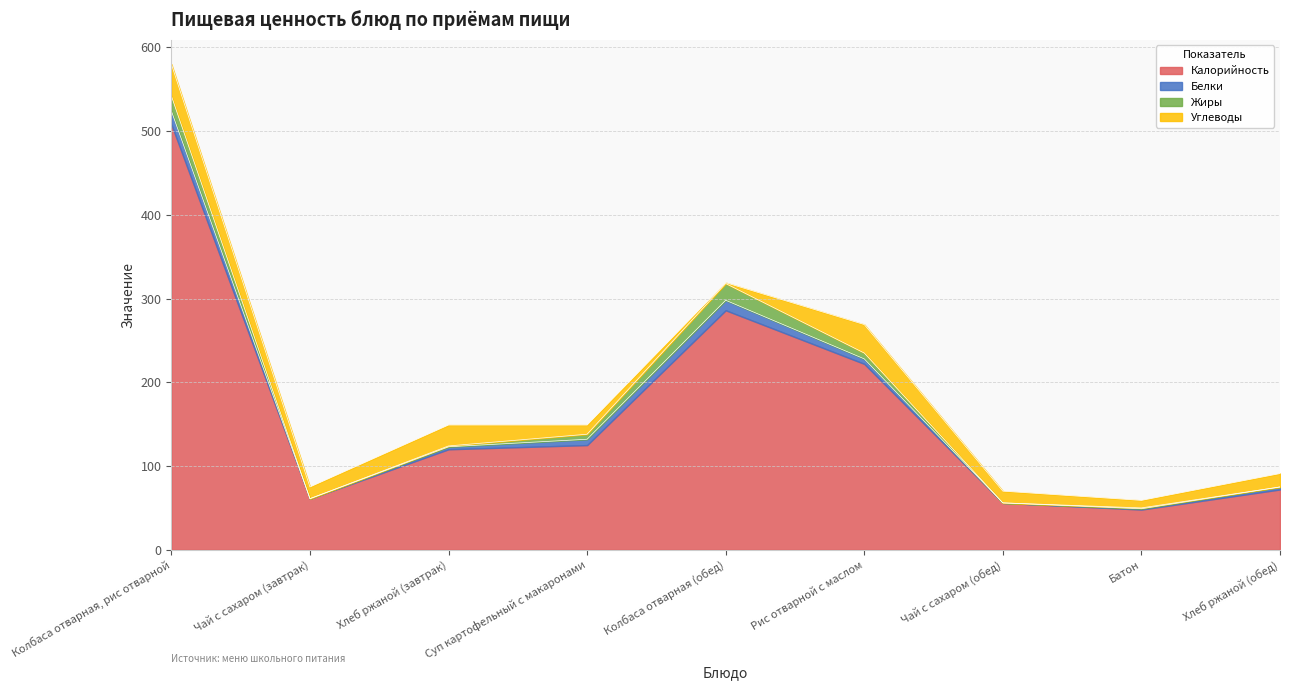

What is the average value of the Жиры series?

6